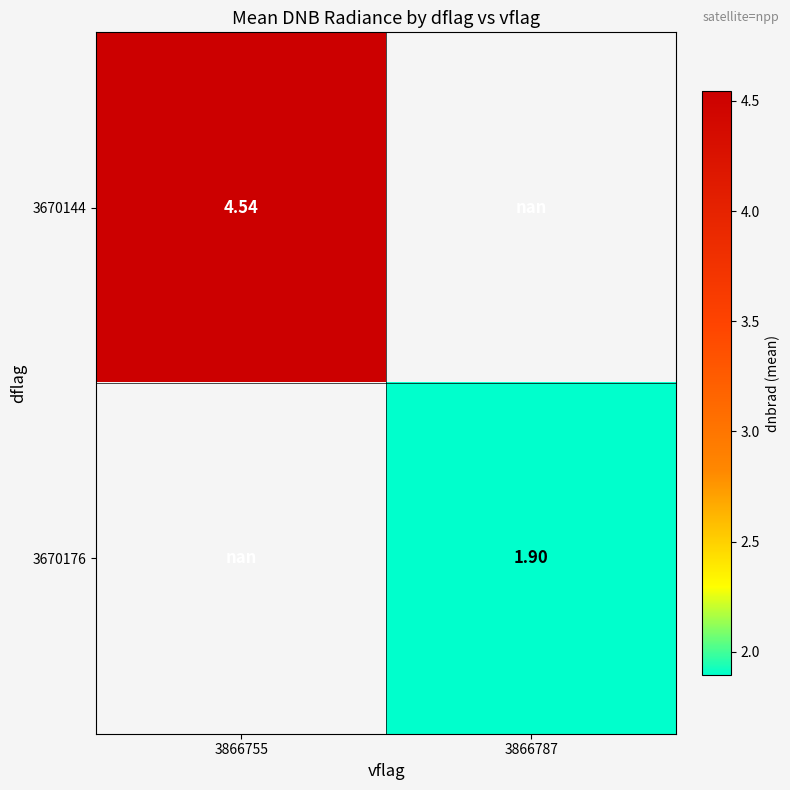

At 3866787, list the series in order from smallest to largest.

3670144, 3670176